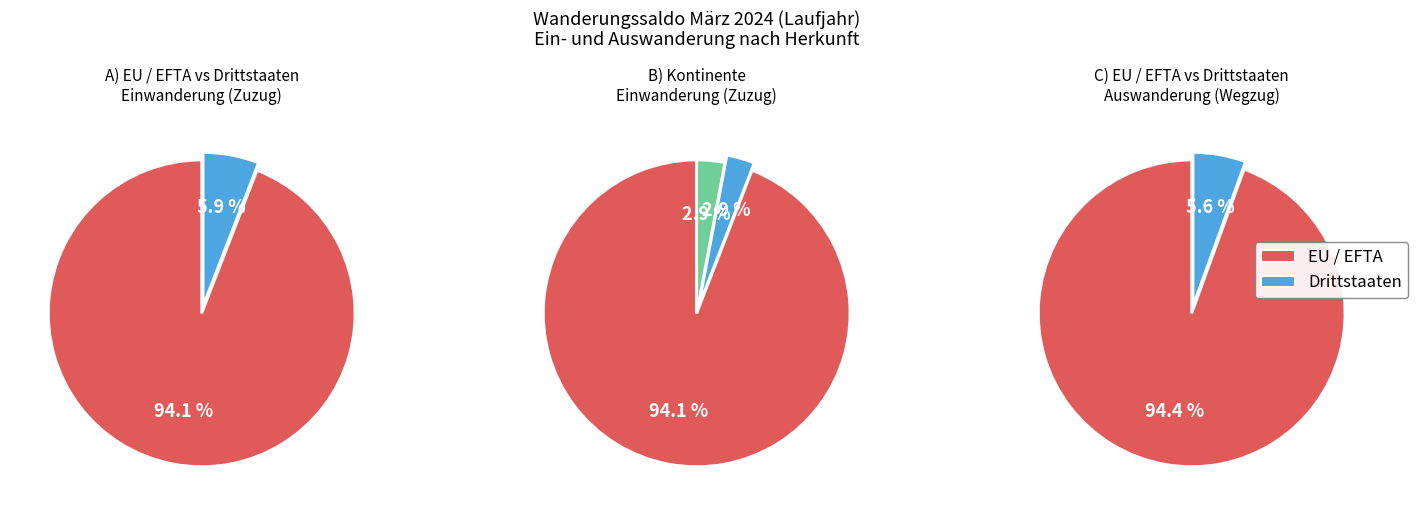

Count the number of slices in the pie.

7